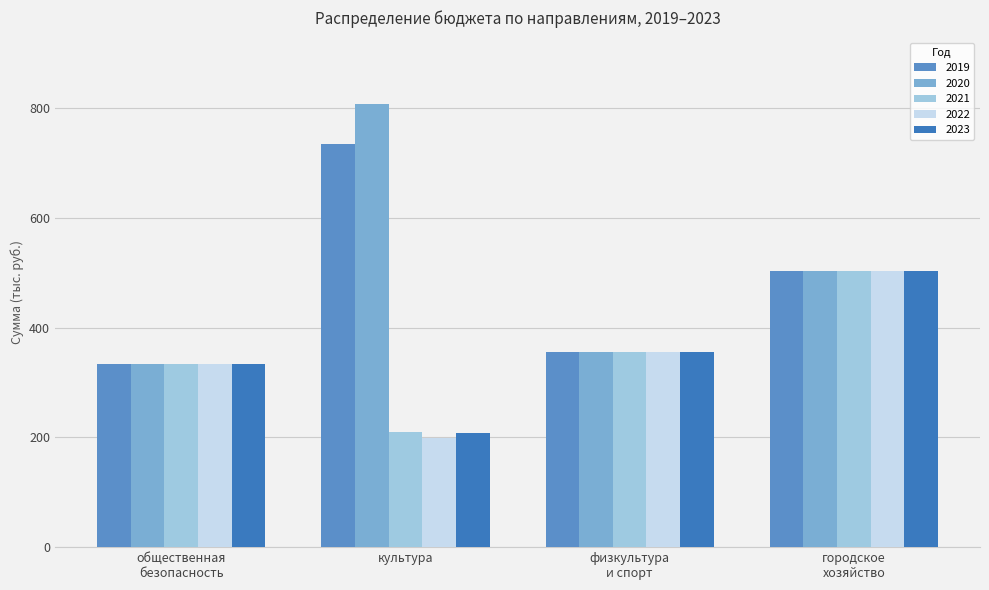

At which category does the chart reach its minimum across all series?

культура